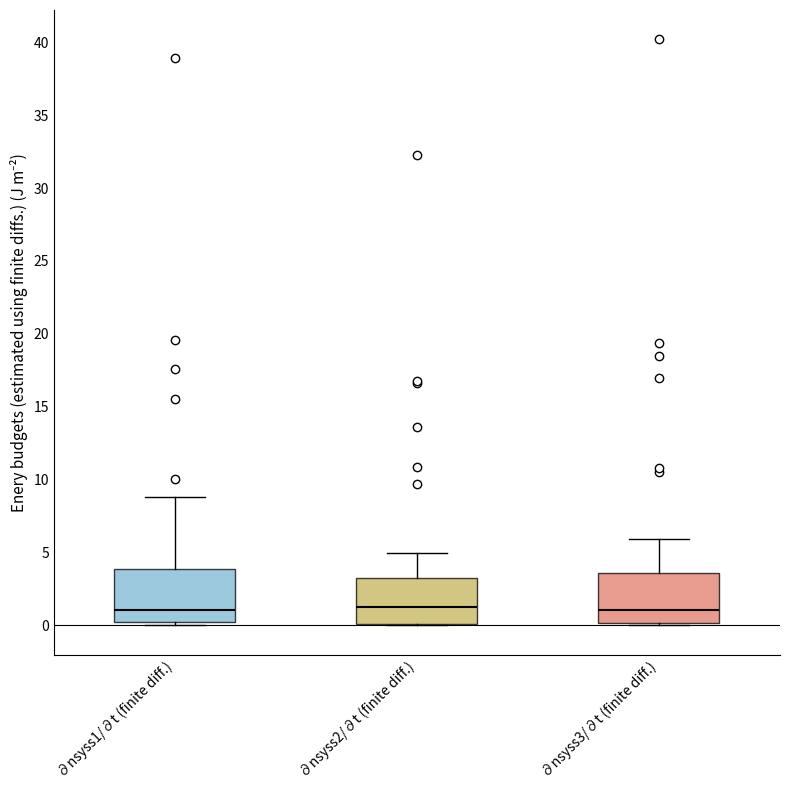

Reading left to right, transcribe this box plot: for each box, give where its median line is, the range the box spans, and where its two whiskers end, as read against the y-axis. The values are not printed on the chart, so give them approximately, as read against the axis.

∂nsyss1/∂t (finite diff.): median 1.0, box 0.0 to 4.0, whiskers 0.0 (just below the box's lower edge) to 9.0
∂nsyss2/∂t (finite diff.): median 1.0, box 0.0 to 3.0, whiskers 0.0 to 5.0
∂nsyss3/∂t (finite diff.): median 1.0, box 0.0 to 3.5, whiskers 0.0 to 6.0